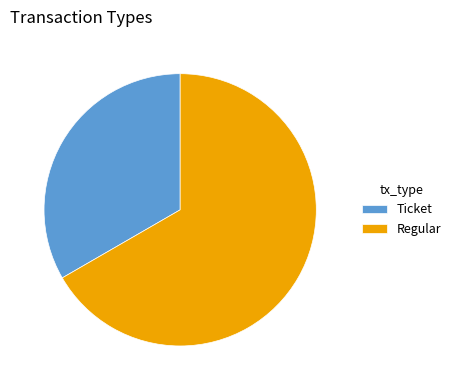

Rank the categories by value from lowest to highest.

Ticket, Regular